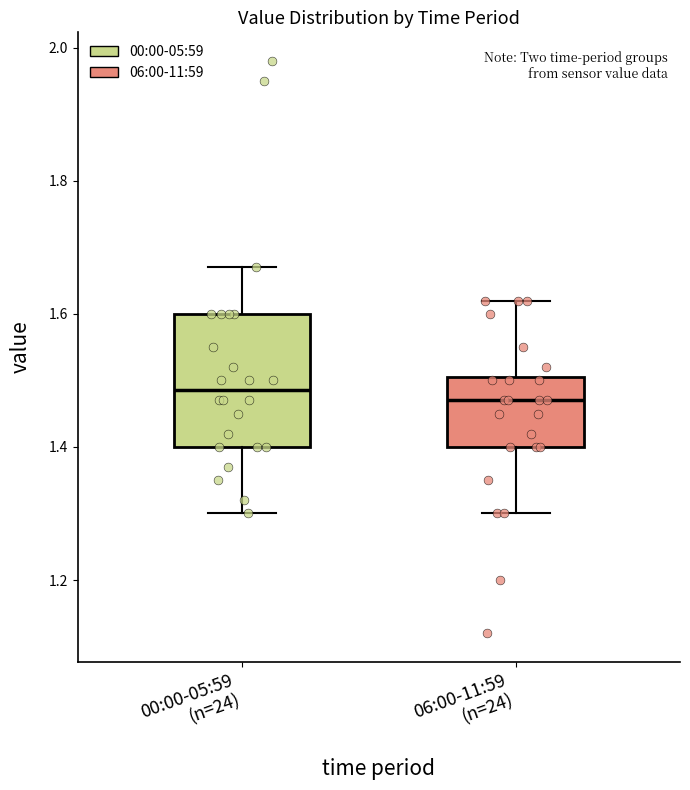

Reading left to right, transcribe this box plot: for each box, give where its median line is, the range the box spans, and where its two whiskers end, as read against the y-axis. The values are not printed on the chart, so give them approximately, as read against the axis.

00:00-05:59 (n=24): median 1.48, box 1.40 to 1.60, whiskers 1.30 to 1.68
06:00-11:59 (n=24): median 1.48, box 1.40 to 1.50, whiskers 1.30 to 1.62